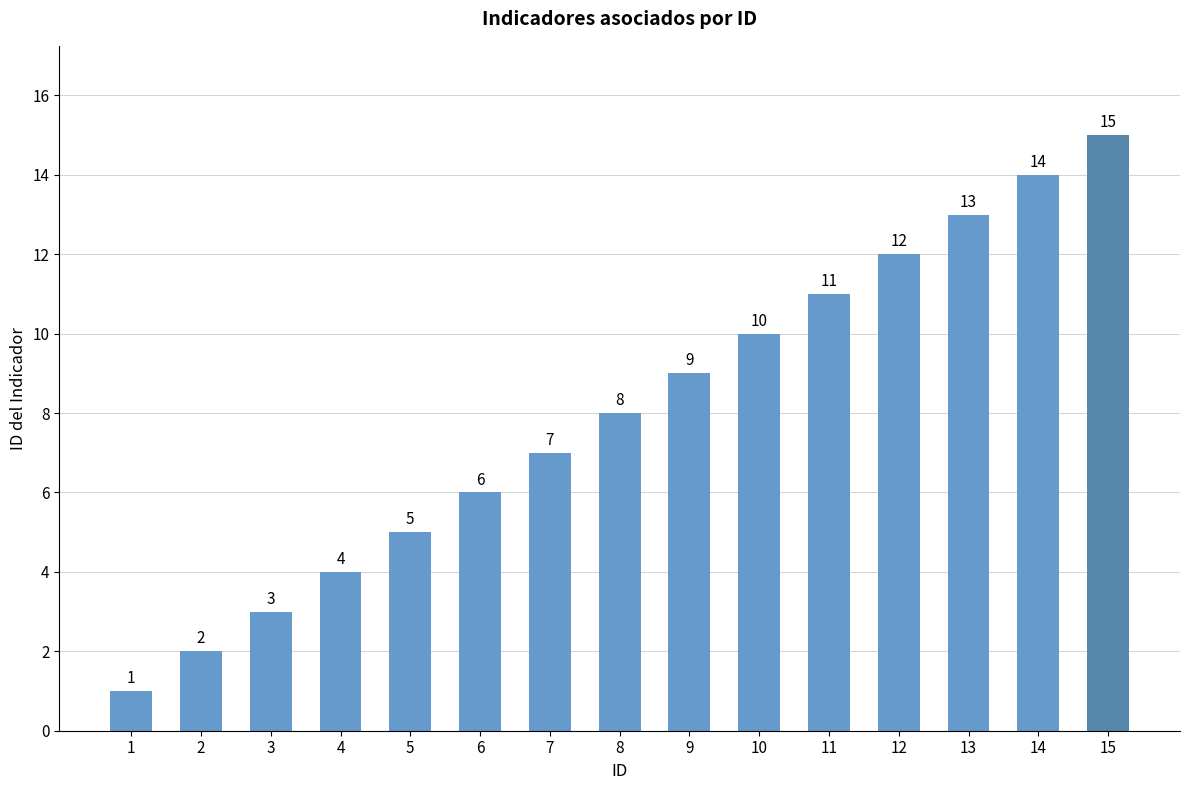

Rank the categories by value from lowest to highest.

1, 2, 3, 4, 5, 6, 7, 8, 9, 10, 11, 12, 13, 14, 15